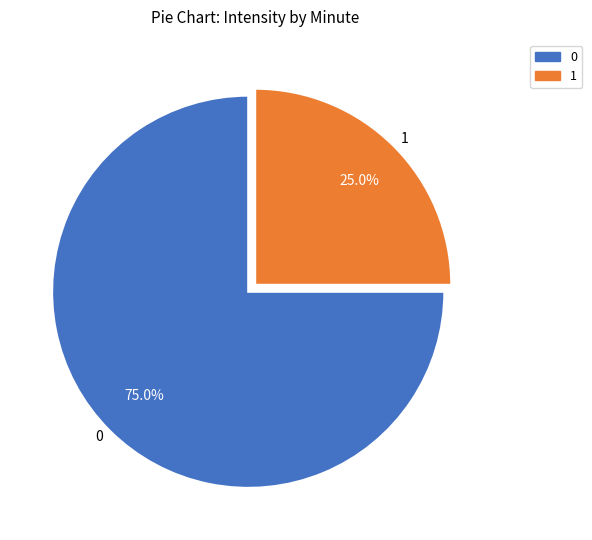

Rank the categories by value from highest to lowest.

0, 1